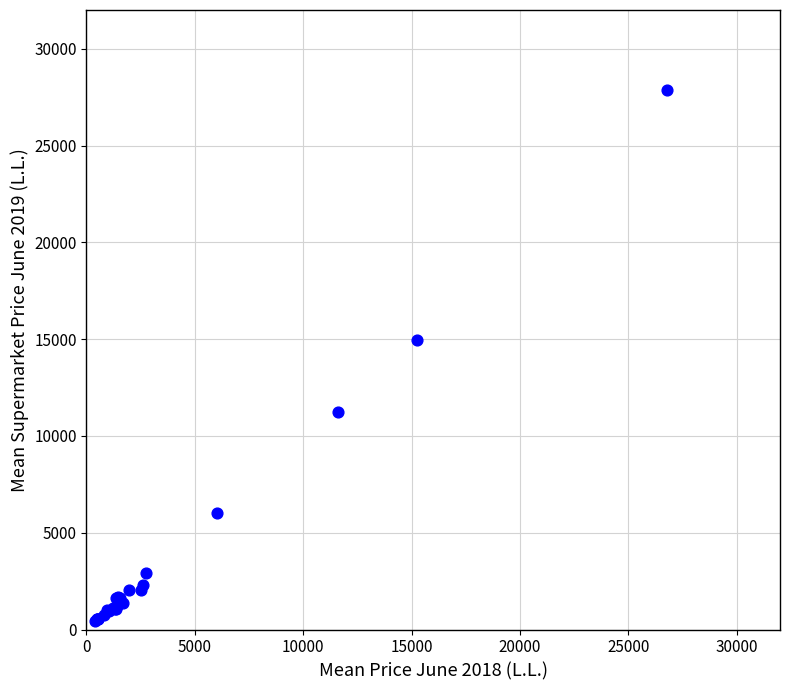

What Y value in the scatter plot is closest to 14156?

14965.3